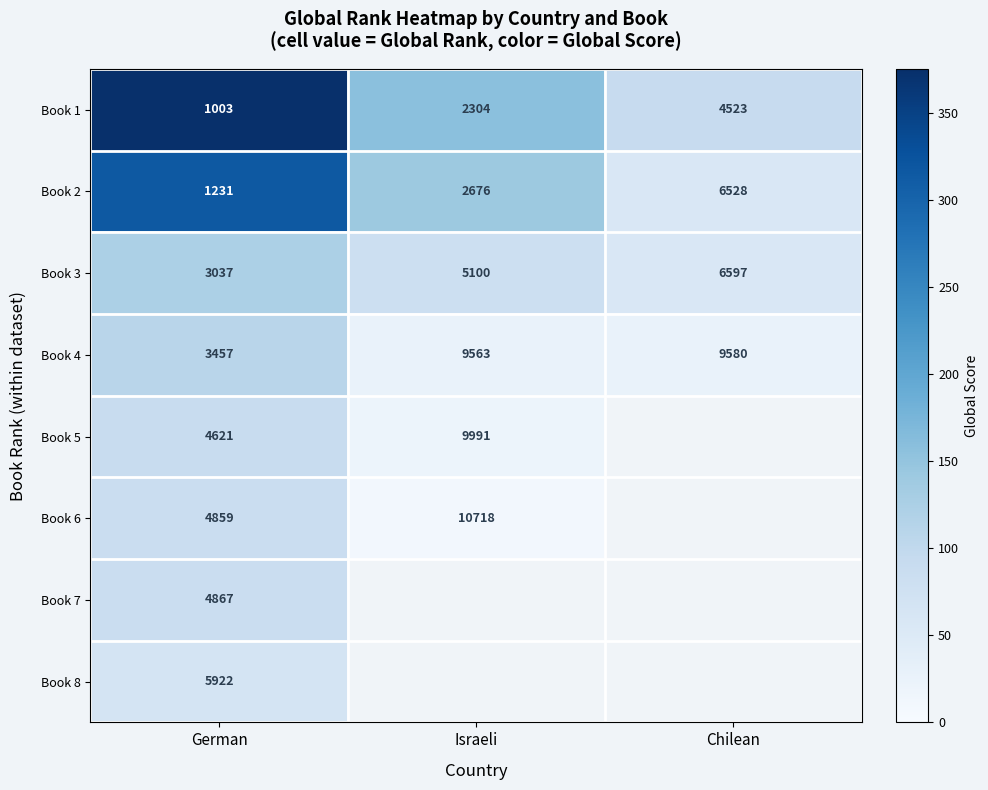

Is the value of Book 8 at German greater than the value of Book 4 at German?

Yes